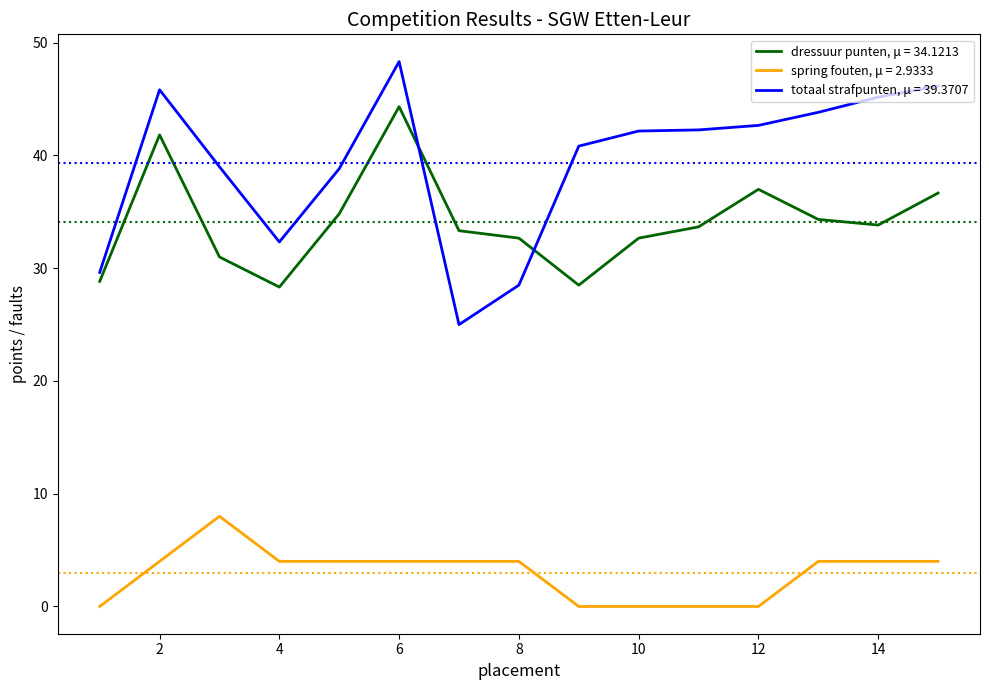

Does the chart display data point markers on the line(s)?

No